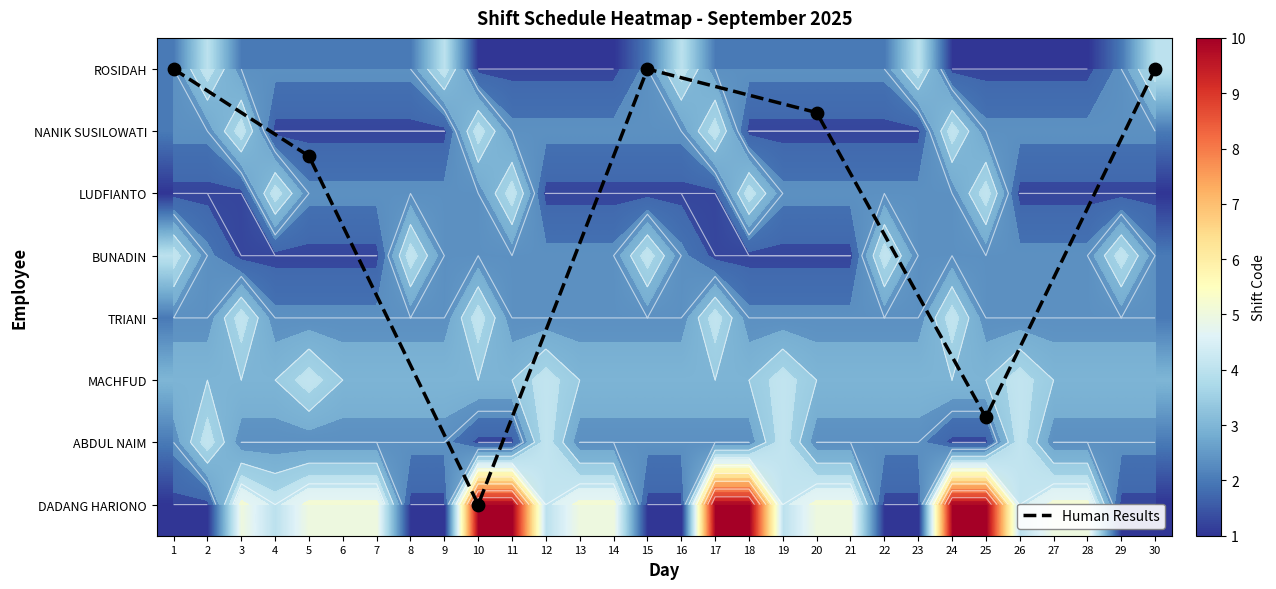

At which label does ROSIDAH reach its peak?

2